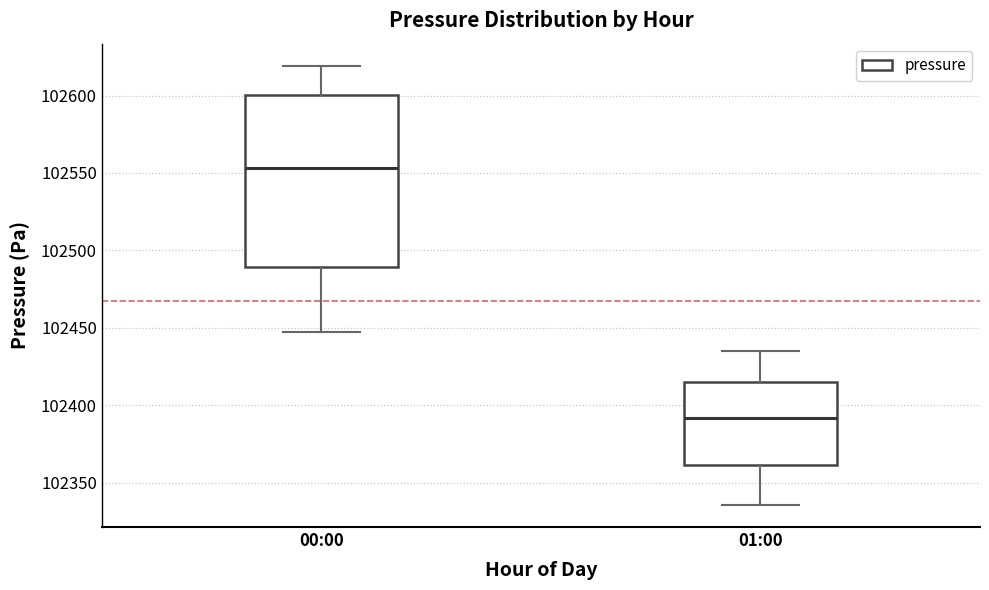

Which box has the lowest median line?

01:00